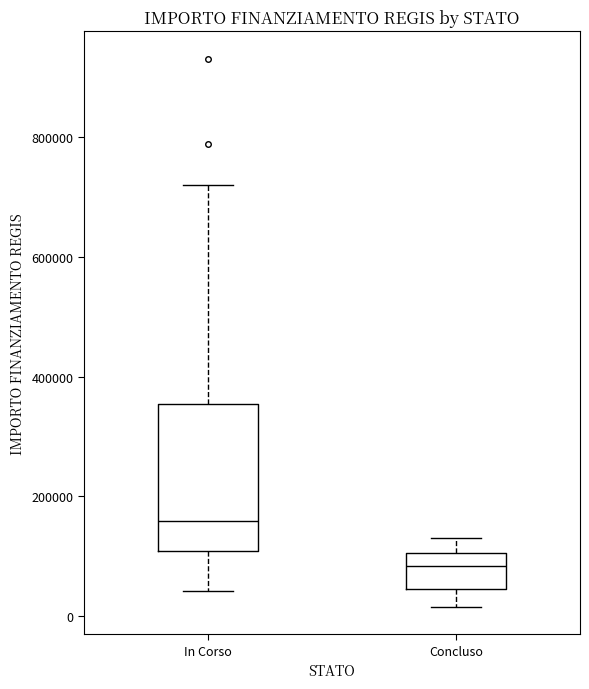

Which box has the lowest median line?

Concluso